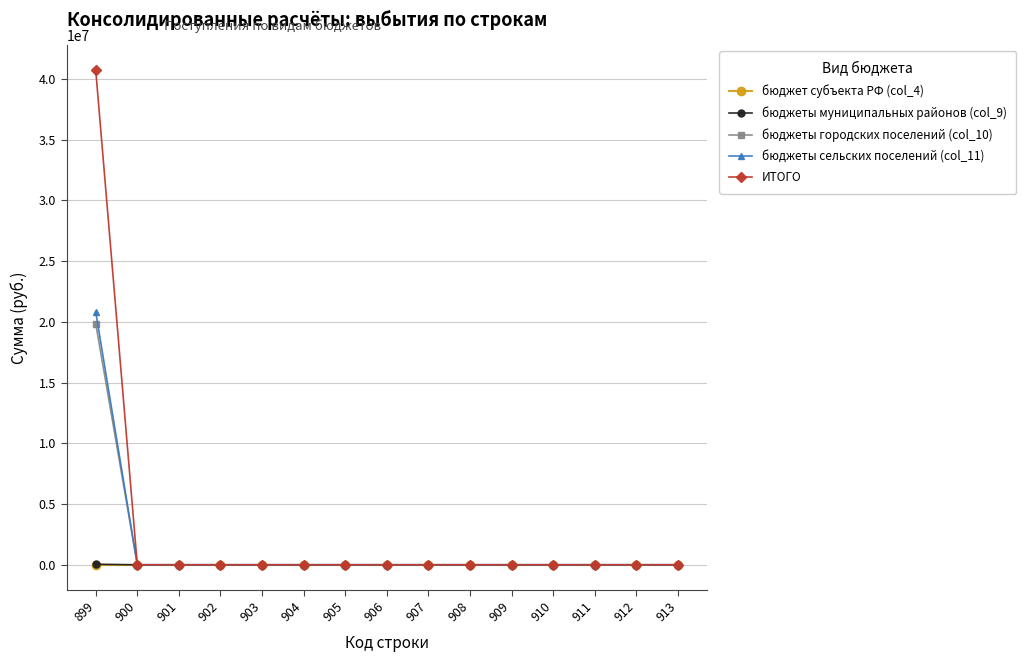

At which category is the sum across all series the highest?

899